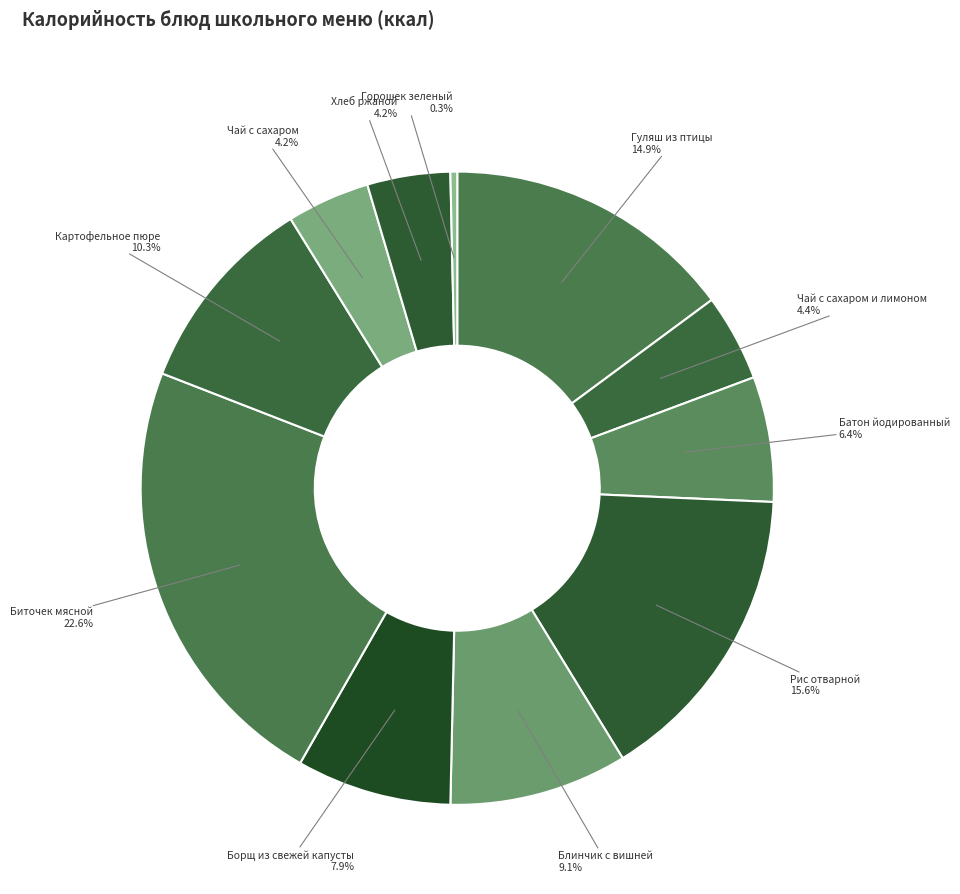

Which slice is the largest?

Биточек мясной